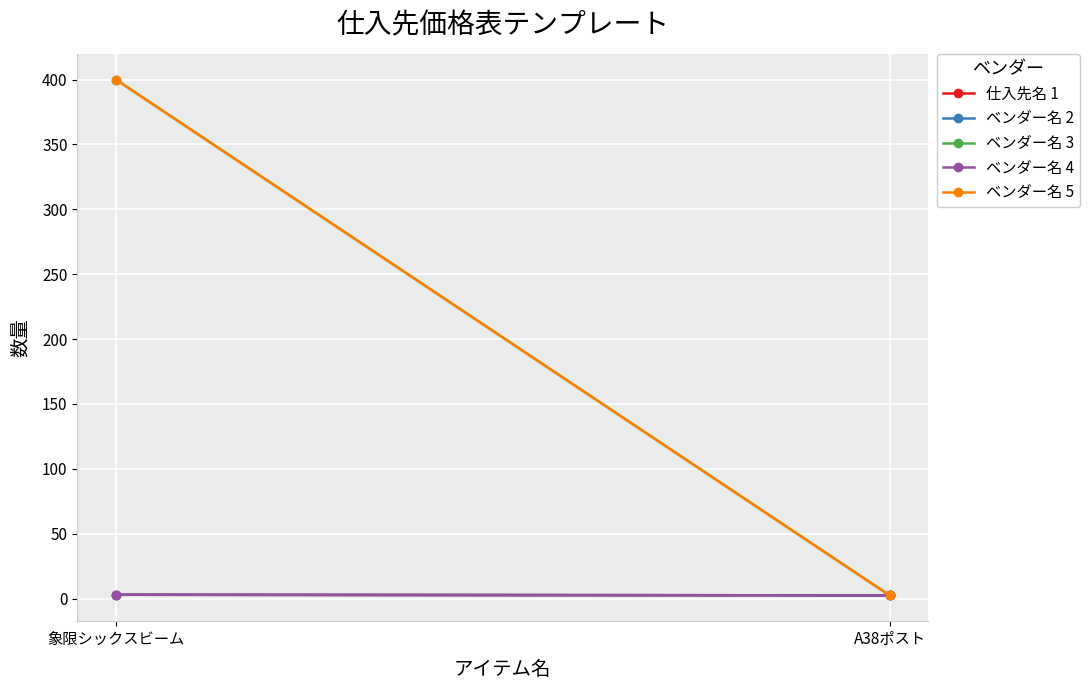

How many data points in ベンダー名 4 are less than 3?

1